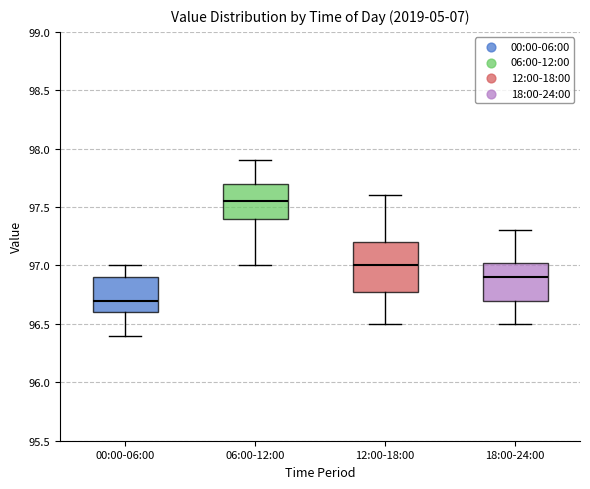

Where does the upper whisker of the box for 12:00-18:00 end on the y-axis? The values are not printed on the chart, so give them approximately, as read against the axis.

97.60